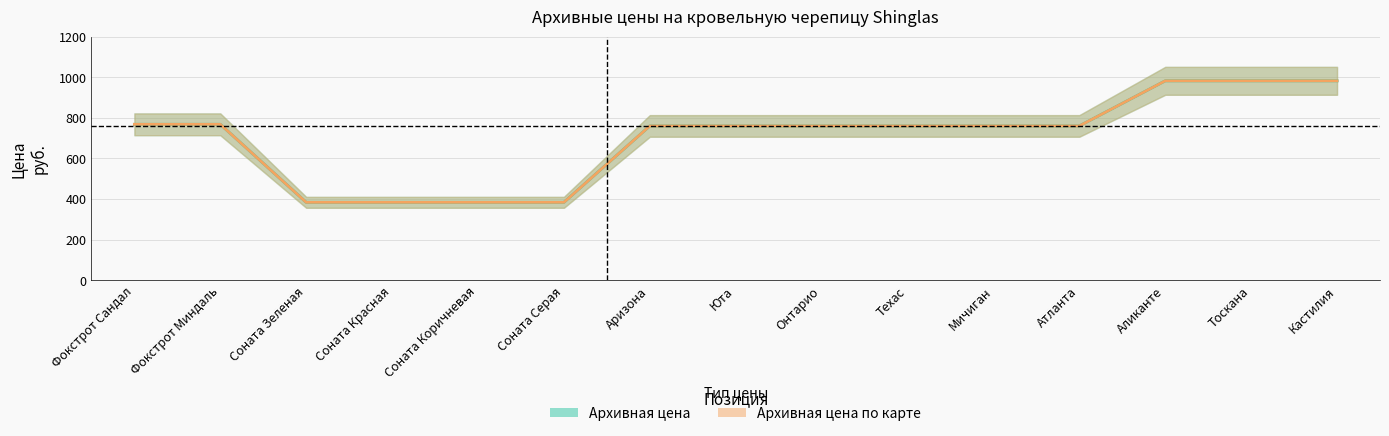

True or false: Архивная цена по карте has a value of 1018 at Юта.

False